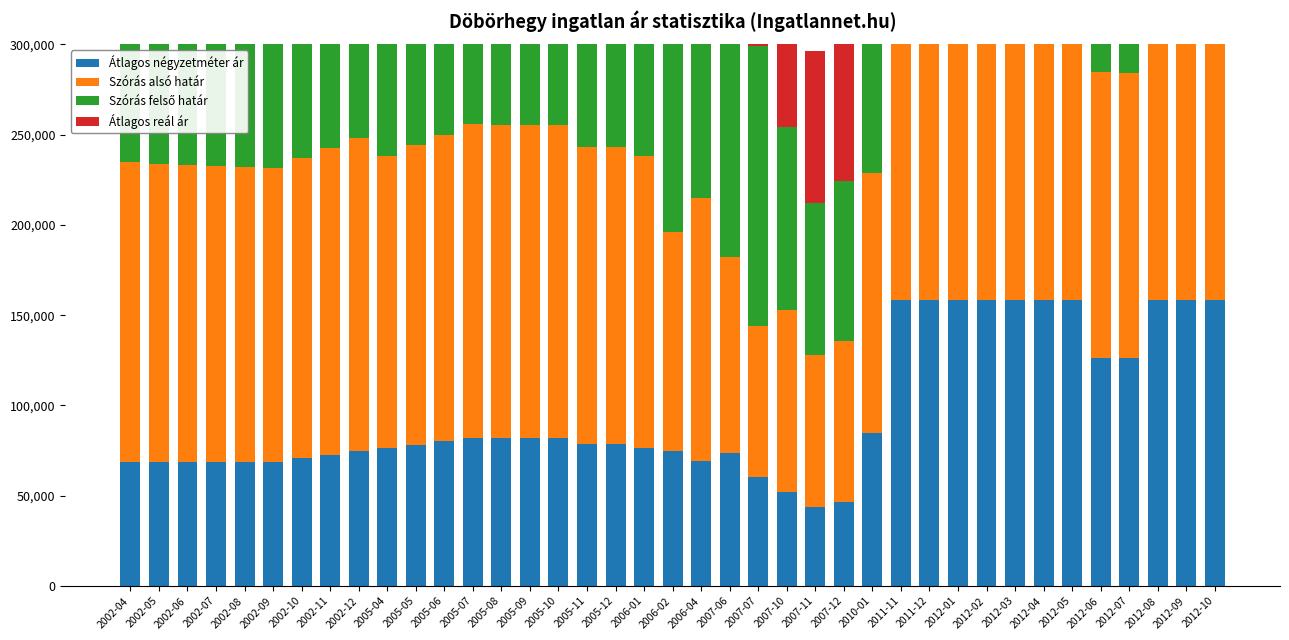

At which label is Átlagos négyzetméter ár closest to 101041?

2010-01